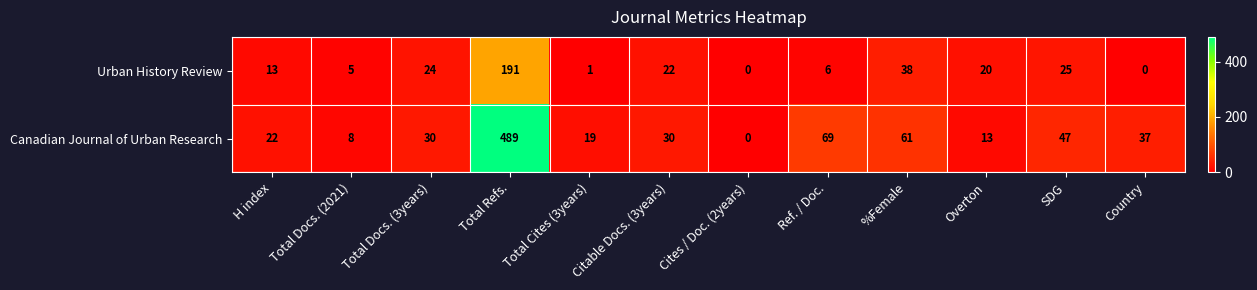

Which series has the largest range (max minus min)?

Canadian Journal of Urban Research